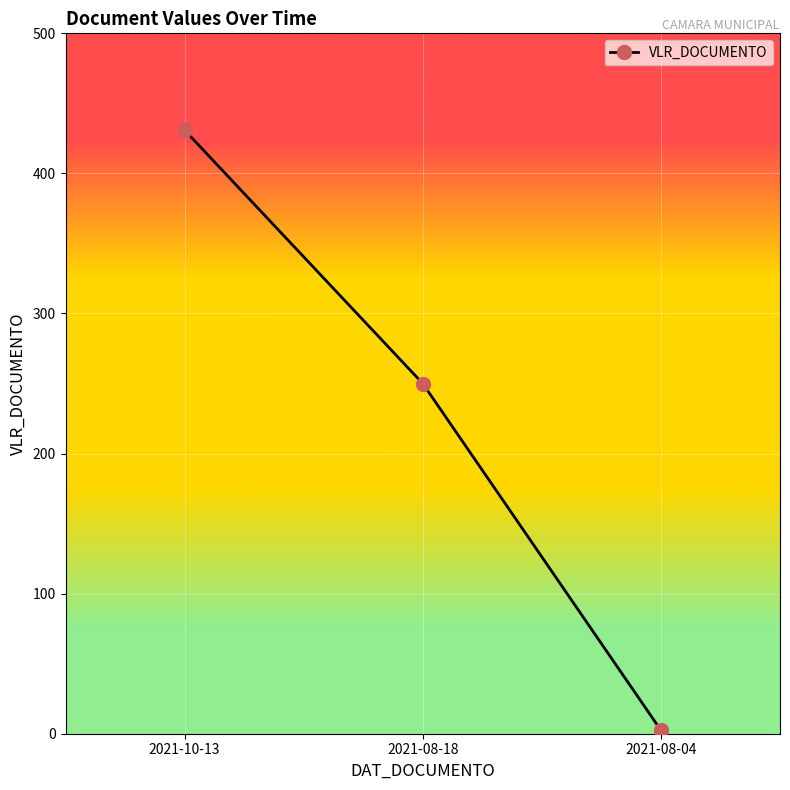

List the labels in order of value, largest first.

2021-10-13, 2021-08-18, 2021-08-04